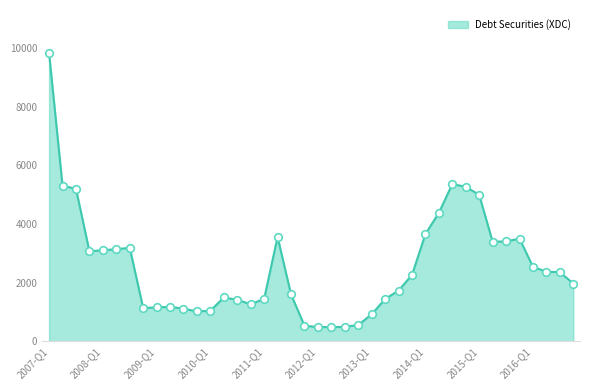

What is the difference between the maximum and minimum values?

9341.1